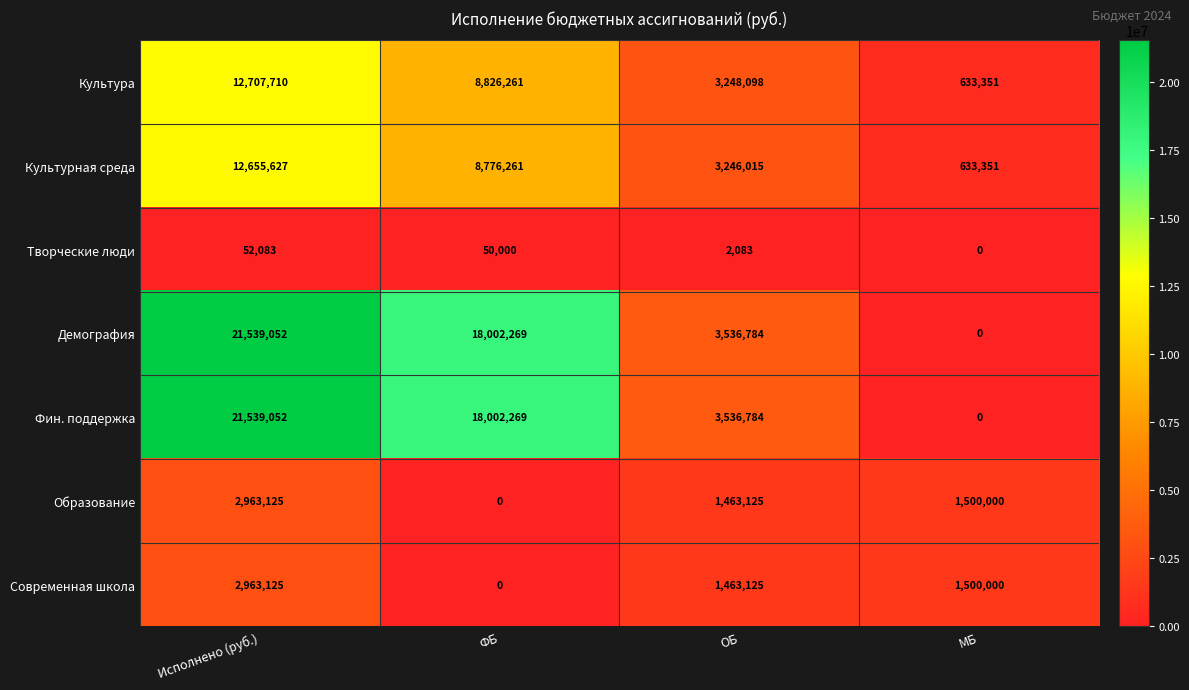

Reading left to right, list all the values displayed in this chart.

Культура: Исполнено (руб.)=12707710	ФБ=8826261	ОБ=3248098	МБ=633351
Культурная среда: Исполнено (руб.)=12655627	ФБ=8776261	ОБ=3246015	МБ=633351
Творческие люди: Исполнено (руб.)=52083	ФБ=50000	ОБ=2083	МБ=0
Демография: Исполнено (руб.)=21539052	ФБ=18002269	ОБ=3536784	МБ=0
Фин. поддержка: Исполнено (руб.)=21539052	ФБ=18002269	ОБ=3536784	МБ=0
Образование: Исполнено (руб.)=2963125	ФБ=0	ОБ=1463125	МБ=1500000
Современная школа: Исполнено (руб.)=2963125	ФБ=0	ОБ=1463125	МБ=1500000